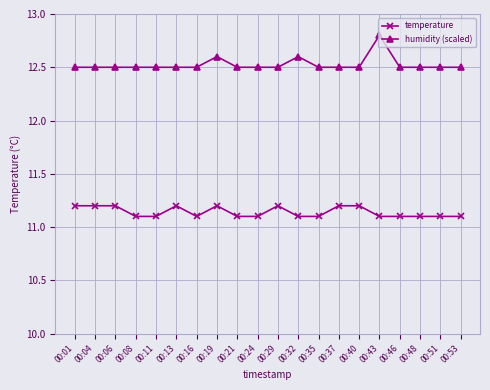

Reading right to left, transcribe all the data shown in this chart.

temperature: 00:53=11.1	00:51=11.1	00:48=11.1	00:46=11.1	00:43=11.1	00:40=11.2	00:37=11.2	00:35=11.1	00:32=11.1	00:29=11.2	00:24=11.1	00:21=11.1	00:19=11.2	00:16=11.1	00:13=11.2	00:11=11.1	00:08=11.1	00:06=11.2	00:04=11.2	00:01=11.2
humidity (scaled): 00:53=12.5	00:51=12.5	00:48=12.5	00:46=12.5	00:43=12.8	00:40=12.5	00:37=12.5	00:35=12.5	00:32=12.6	00:29=12.5	00:24=12.5	00:21=12.5	00:19=12.6	00:16=12.5	00:13=12.5	00:11=12.5	00:08=12.5	00:06=12.5	00:04=12.5	00:01=12.5